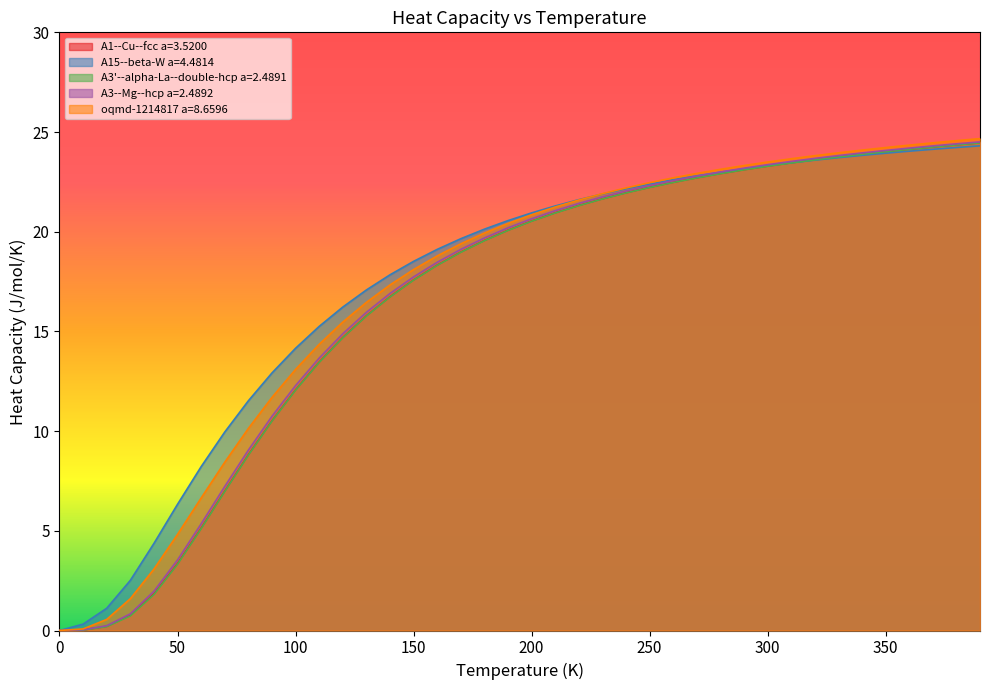

How many lines are shown in the chart?

5